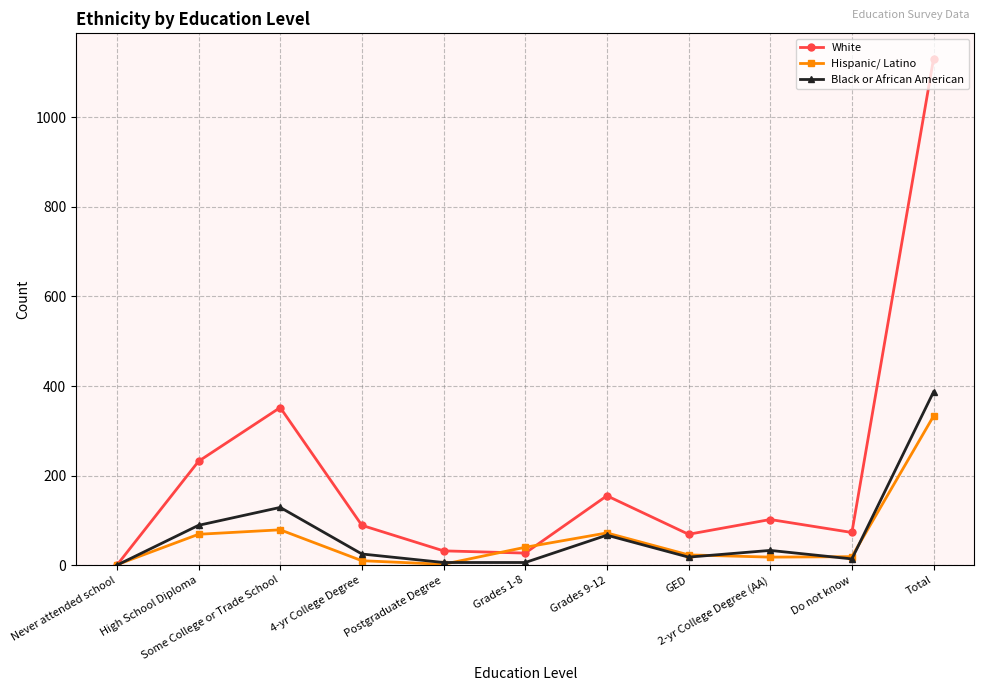

How many interior local valleys does the White series have?

3